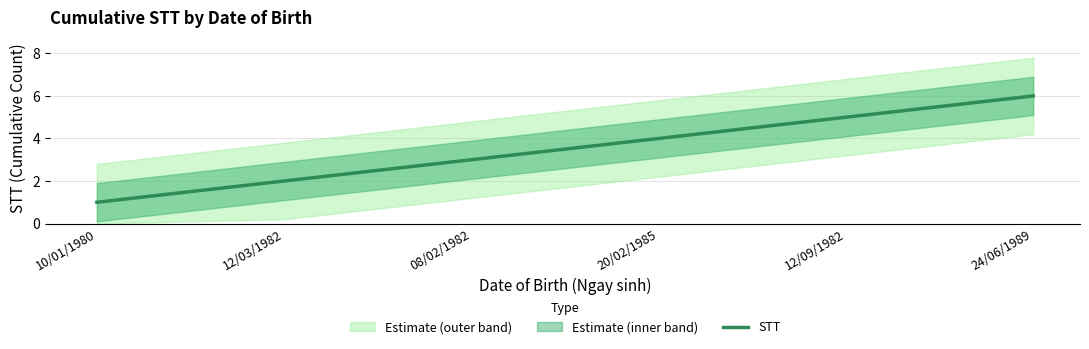

List the labels in order of value, largest first.

24/06/1989, 12/09/1982, 20/02/1985, 08/02/1982, 12/03/1982, 10/01/1980